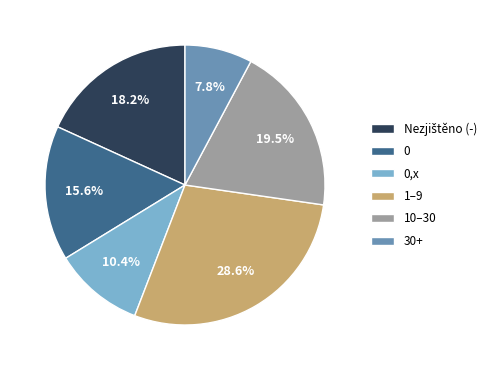

Which slice is the largest?

1–9